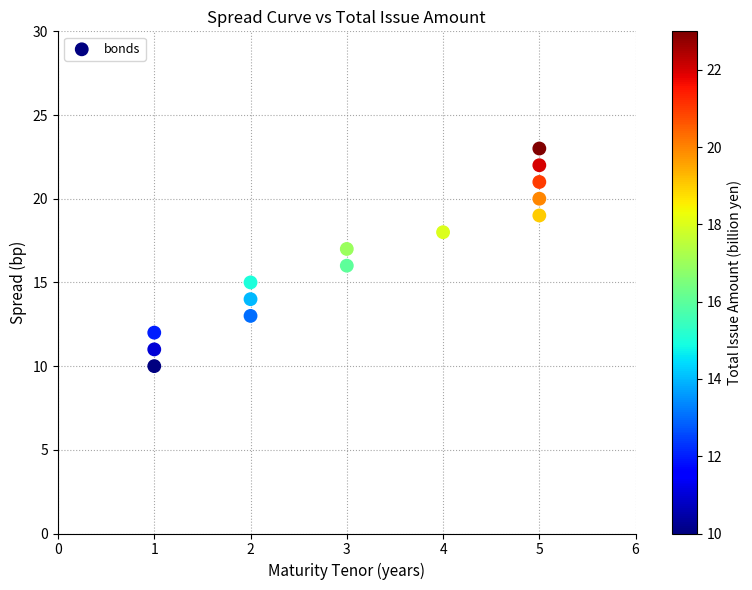

List the coordinates of all points as (Y, X) pairs, reading left to right.

(10, 1)  (11, 1)  (12, 1)  (13, 2)  (14, 2)  (15, 2)  (16, 3)  (17, 3)  (18, 4)  (19, 5)  (20, 5)  (21, 5)  (22, 5)  (23, 5)